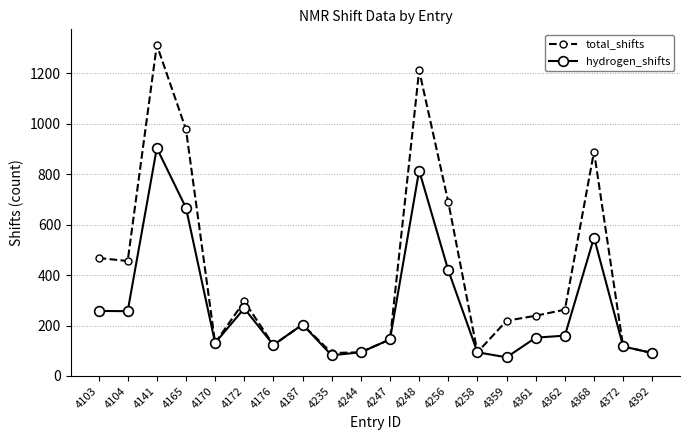

True or false: hydrogen_shifts has a value of 815 at 4248.

True